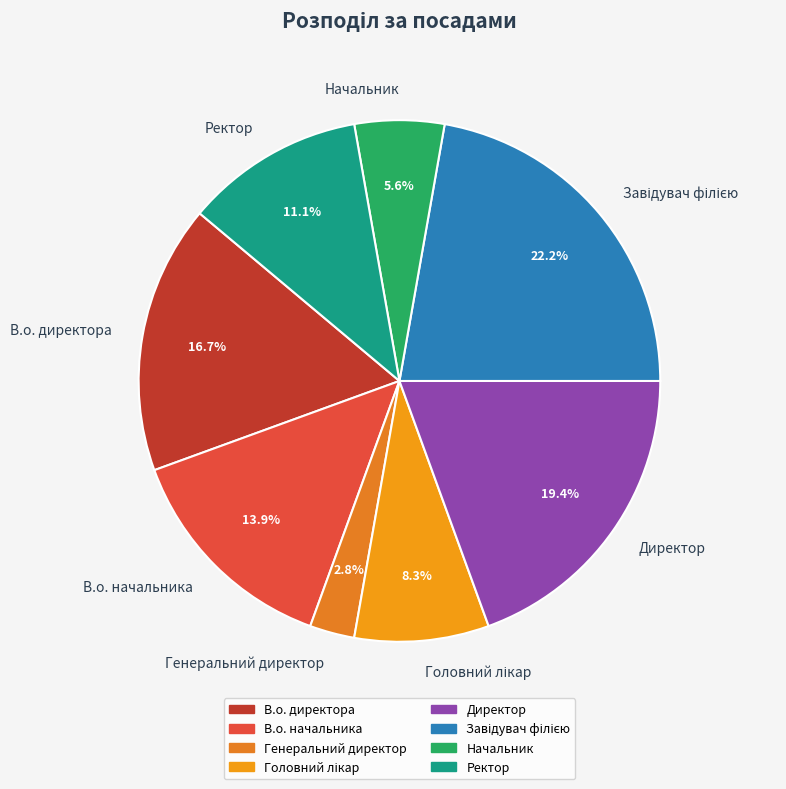

Does Ректор represent more than half of the total?

No